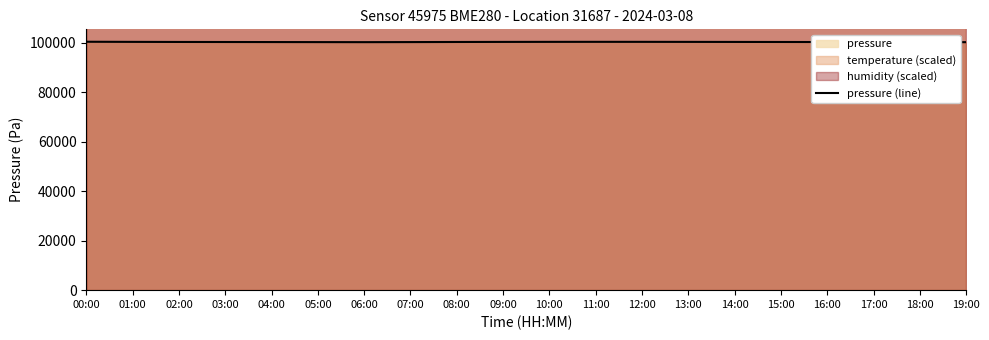

Does the chart display data point markers on the line(s)?

No